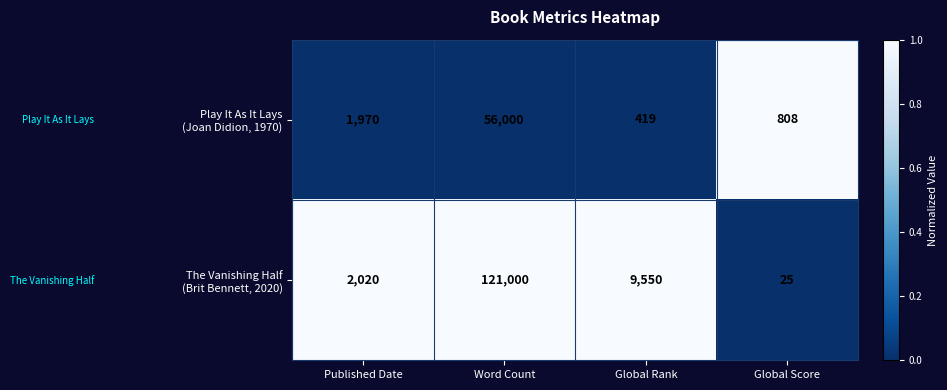

At which category is the sum across all series the highest?

Word Count